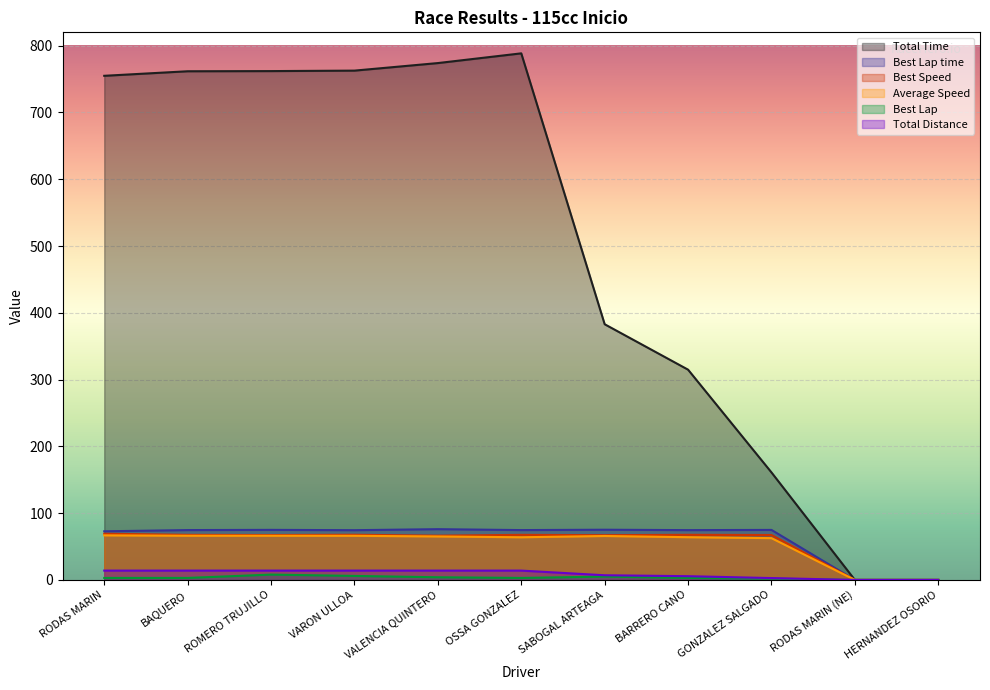

What is the value of the Best Lap point at the 3rd from the left?

8.0